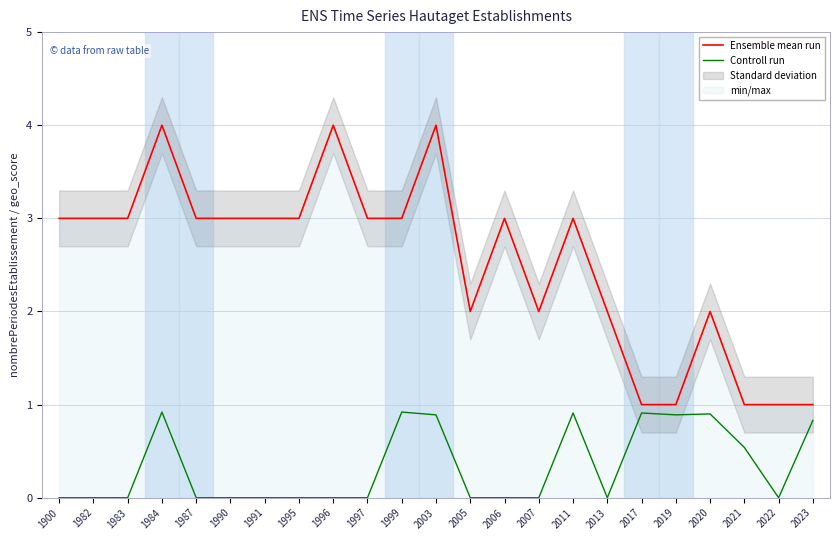

What is the value of the Ensemble mean run point at the 21st from the left?

1.0